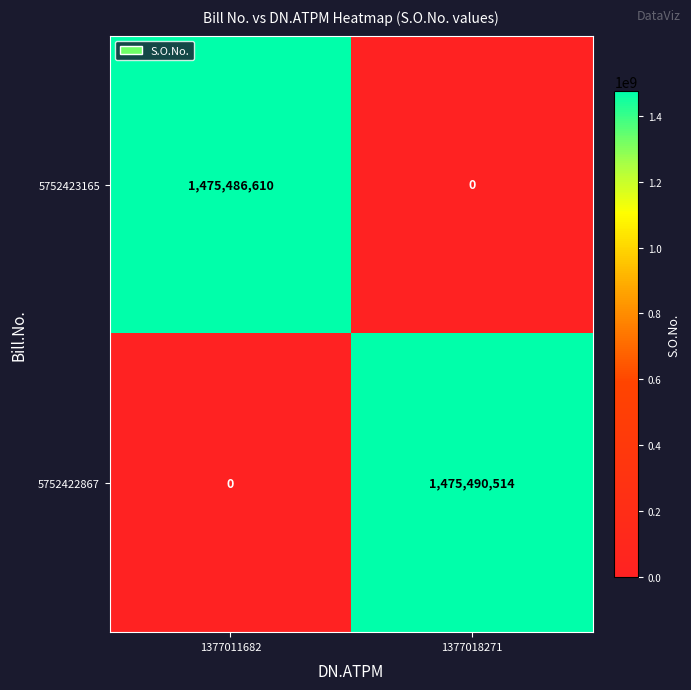

The 5752422867 series shows 0 at 1377011682. True or false?

True